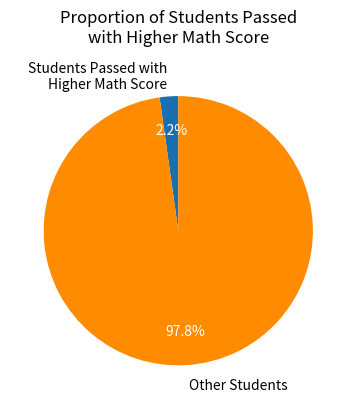

What is the total percentage of Other Students and Students Passed with Higher Math Score?

100.0%